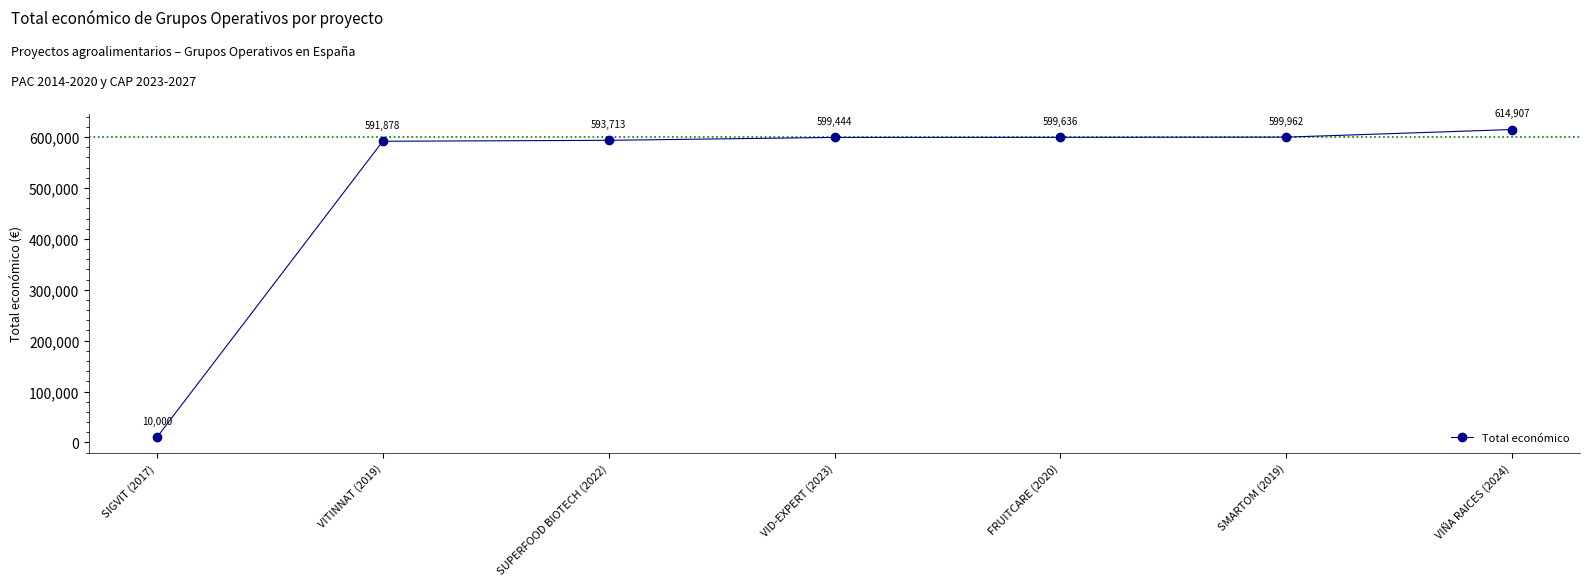

What is the label of the 2nd point from the left?

VITINNAT (2019)